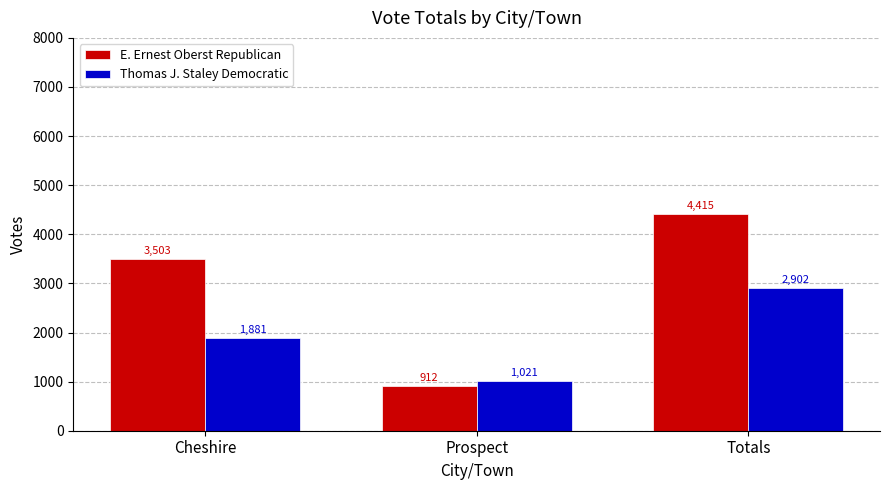

Is the value of Thomas J. Staley Democratic at Totals greater than the value of E. Ernest Oberst Republican at Totals?

No